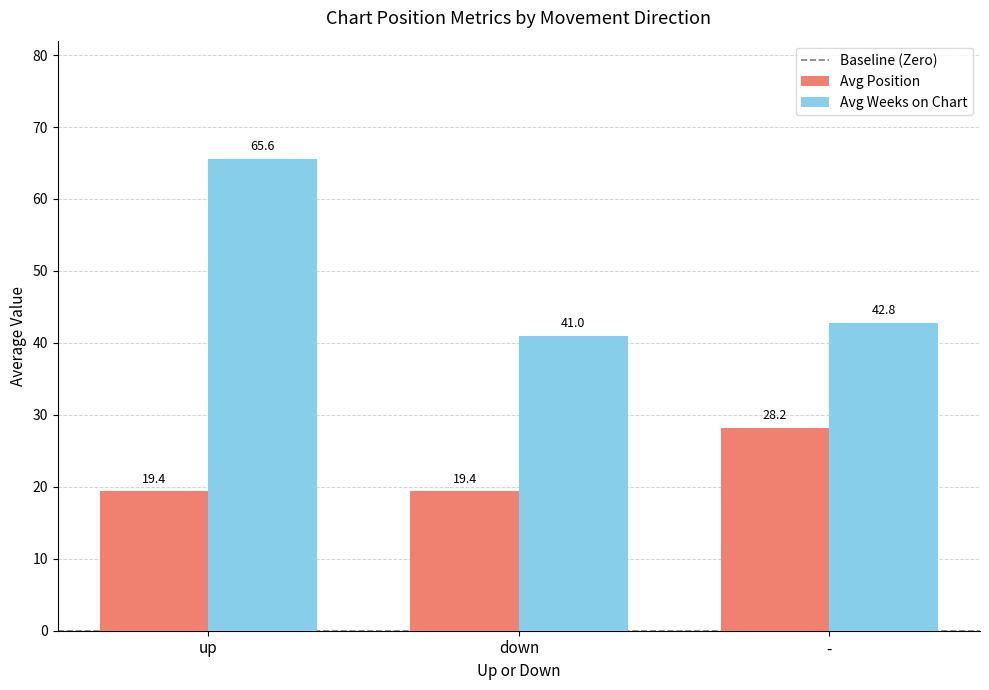

Reading left to right, list all the values displayed in this chart.

Avg Position: 19.4	19.4	28.2
Avg Weeks on Chart: 65.6	41.0	42.8